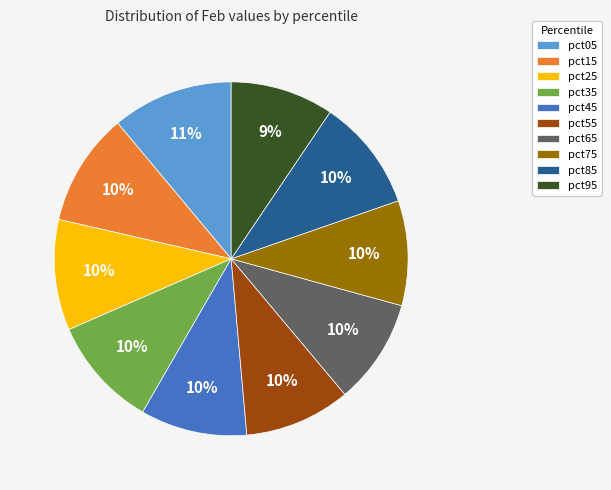

How many slices are in this pie chart?

10